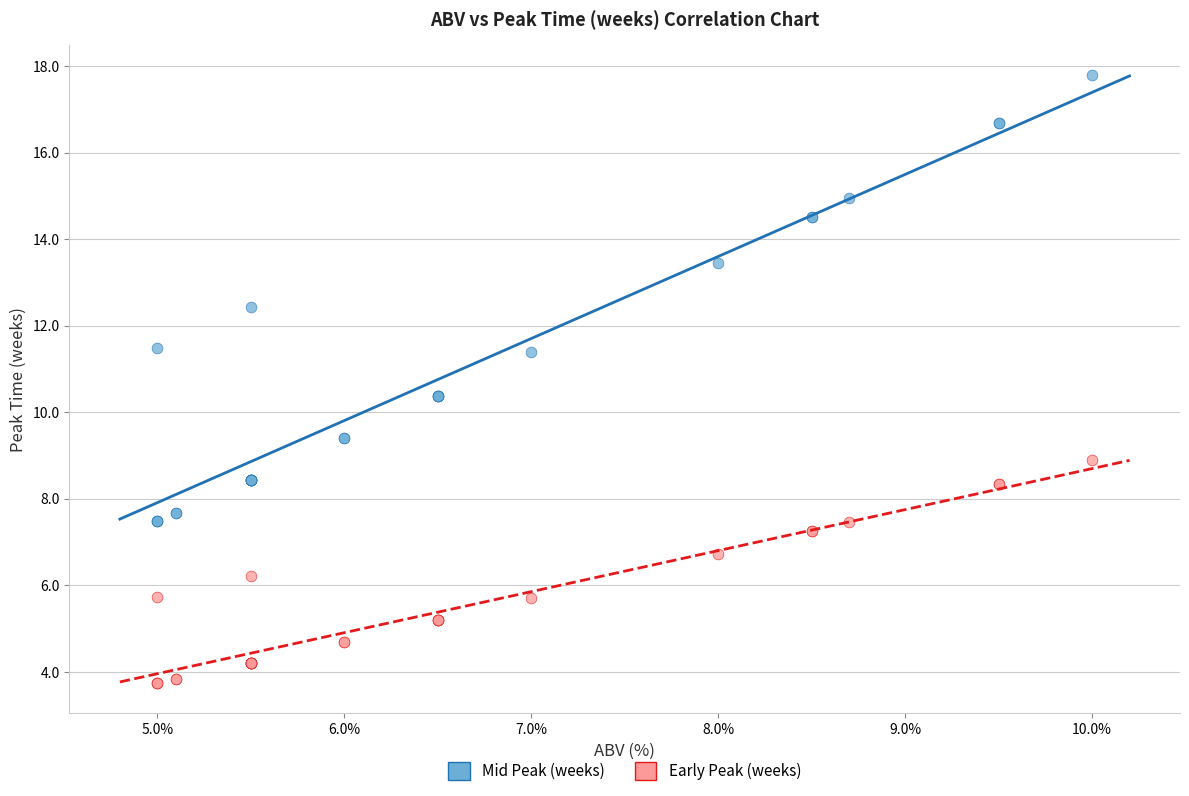

Which series reaches the minimum Y coordinate?

Early Peak (weeks)